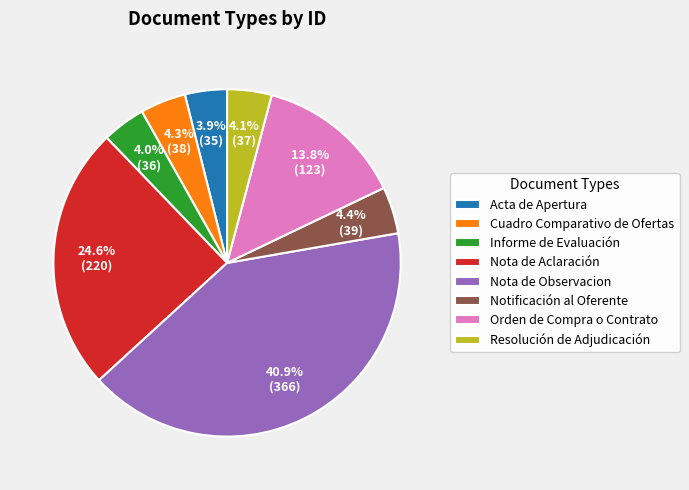

To the nearest percent, what is the difference between the largest and smallest slice percentages?

37%